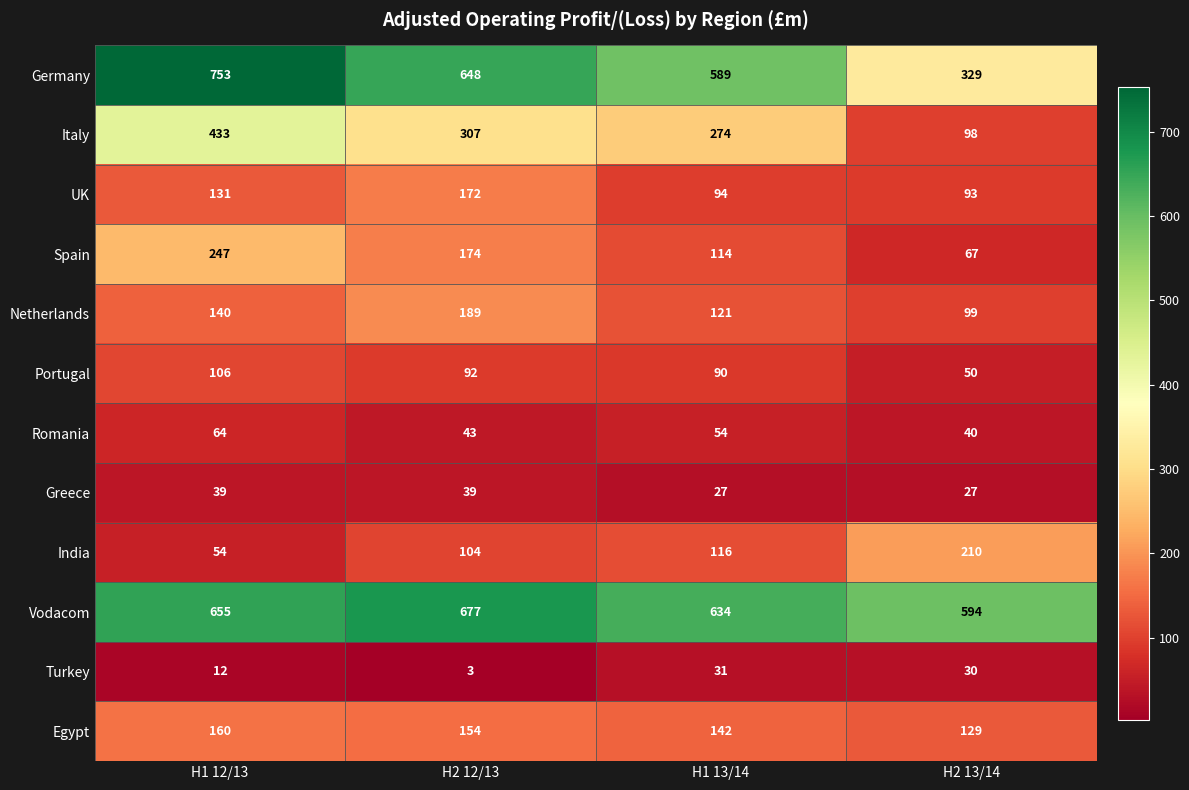

At which category does the chart reach its peak across all series?

H1 12/13